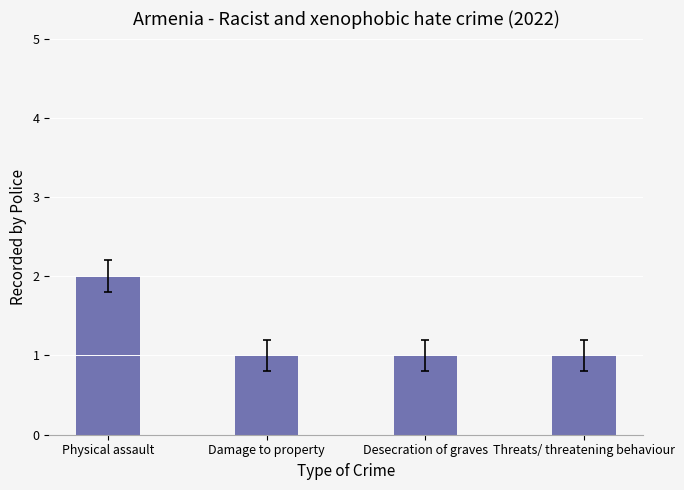

Which label corresponds to the largest value in the chart?

Physical assault